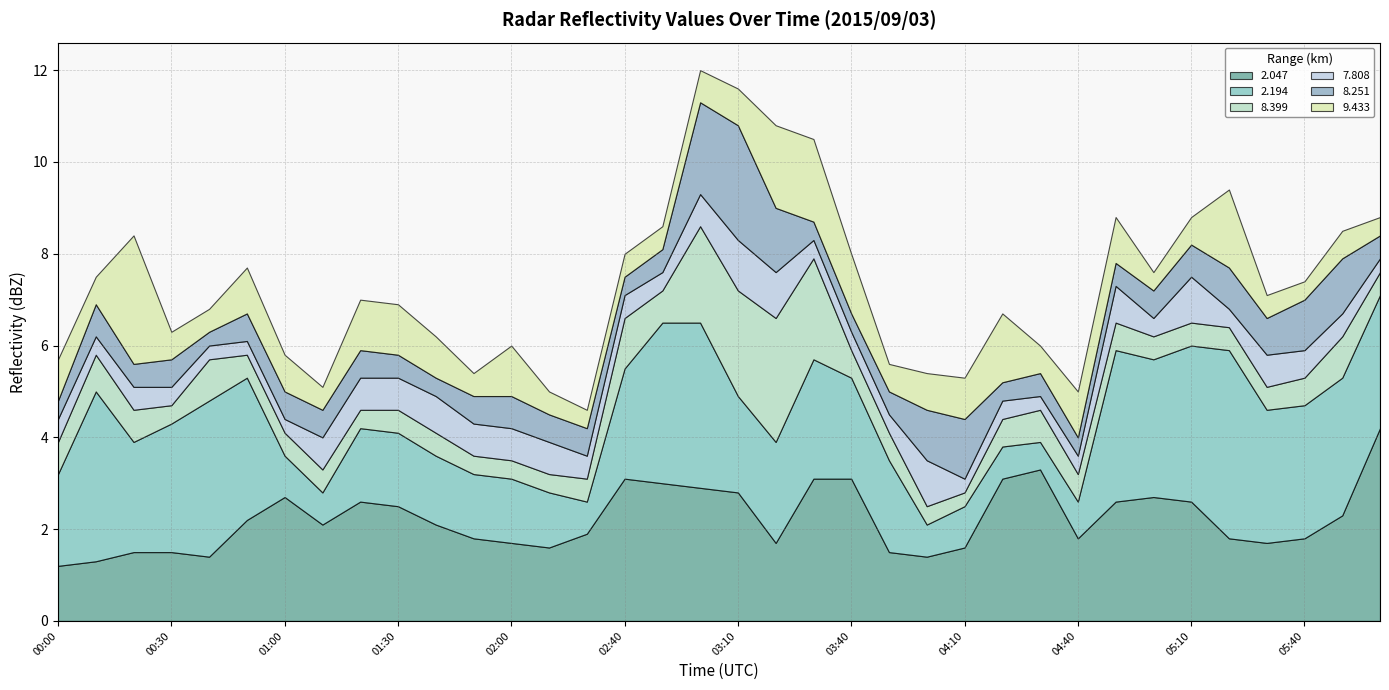

What are all the series names shown in the legend?

2.047, 2.194, 8.399, 7.808, 8.251, 9.433